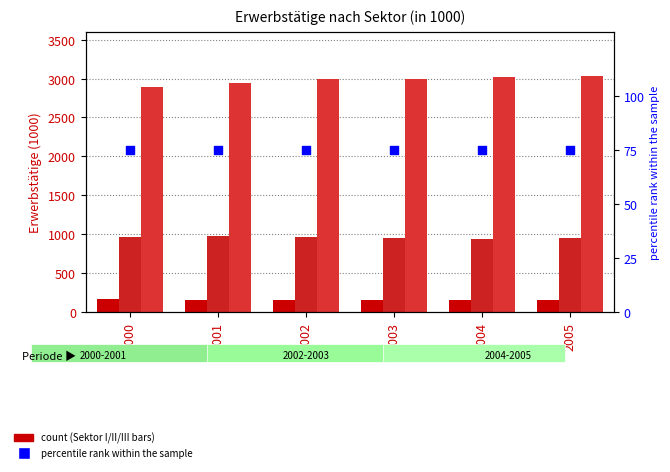

What is the total value across all series at 2000?

4088.6